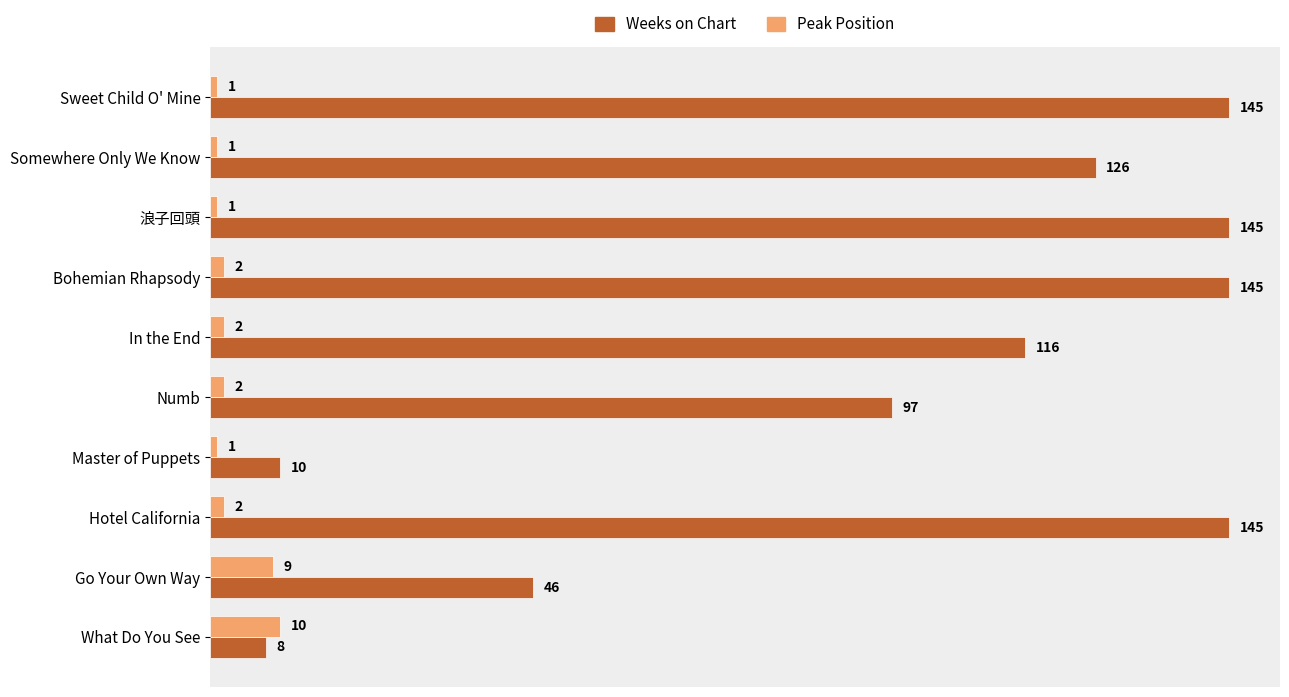

At how many categories does at least one series exceed 135?

4